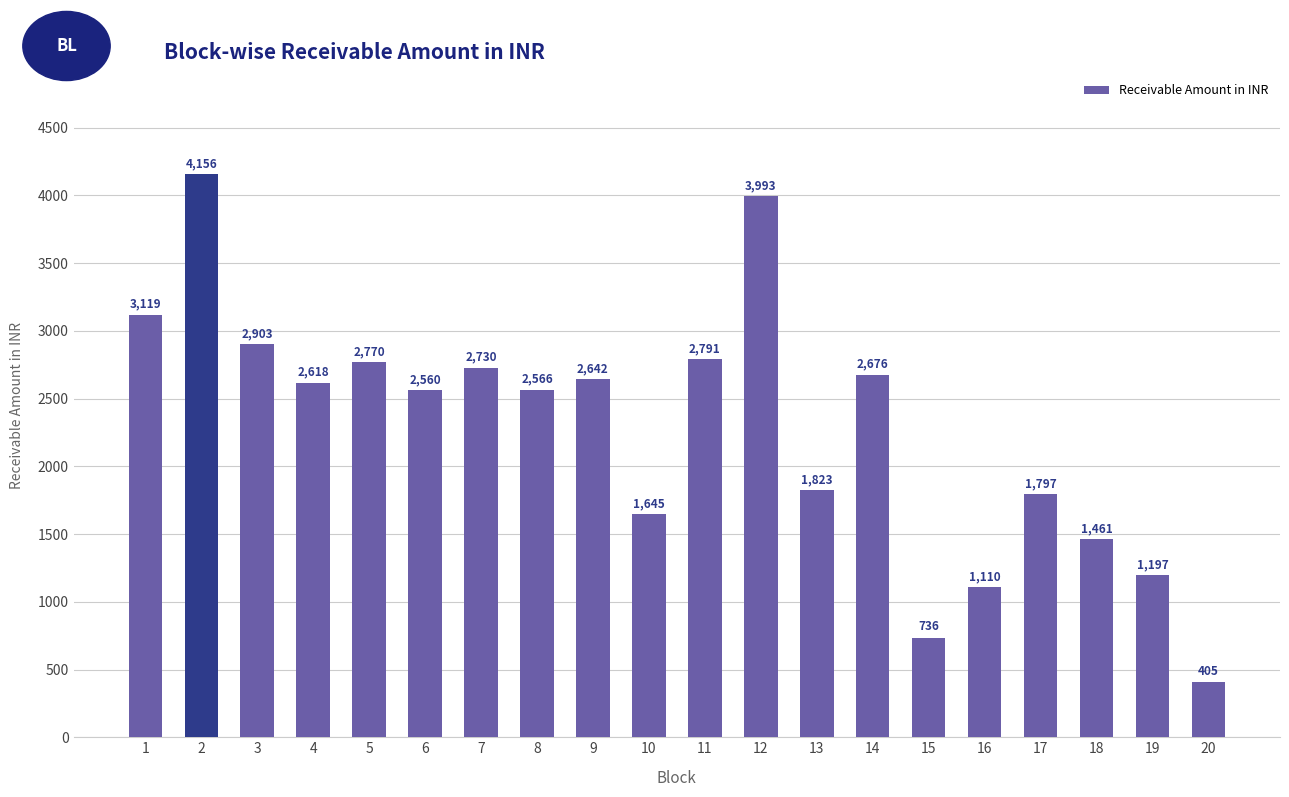

What is the sum of all values?

45697.6